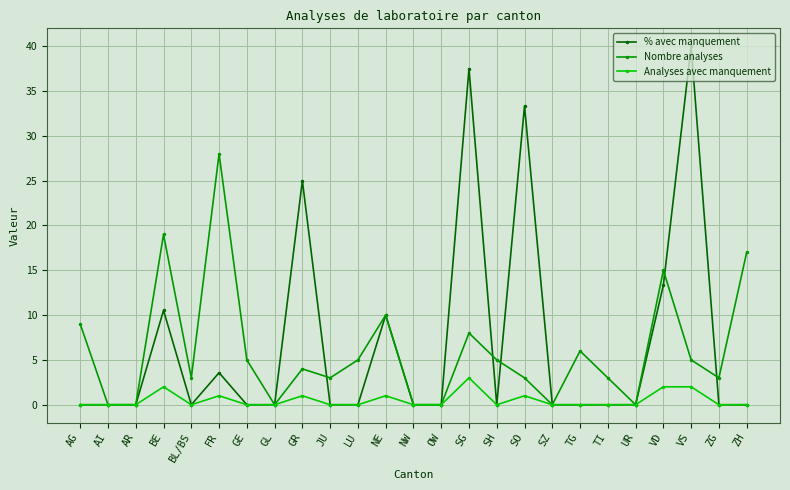

Is it true that Nombre analyses equals 5.7 at VD?

False